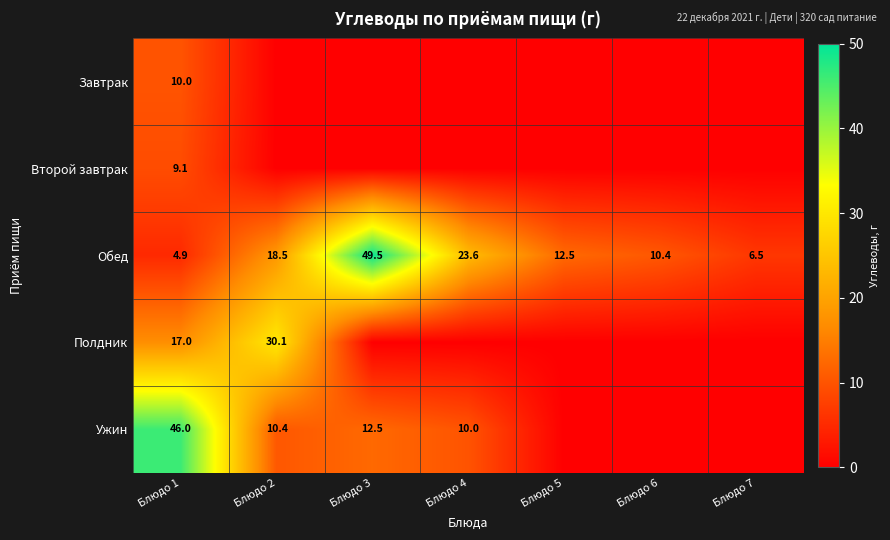

At which category is the sum across all series the highest?

Блюдо 1